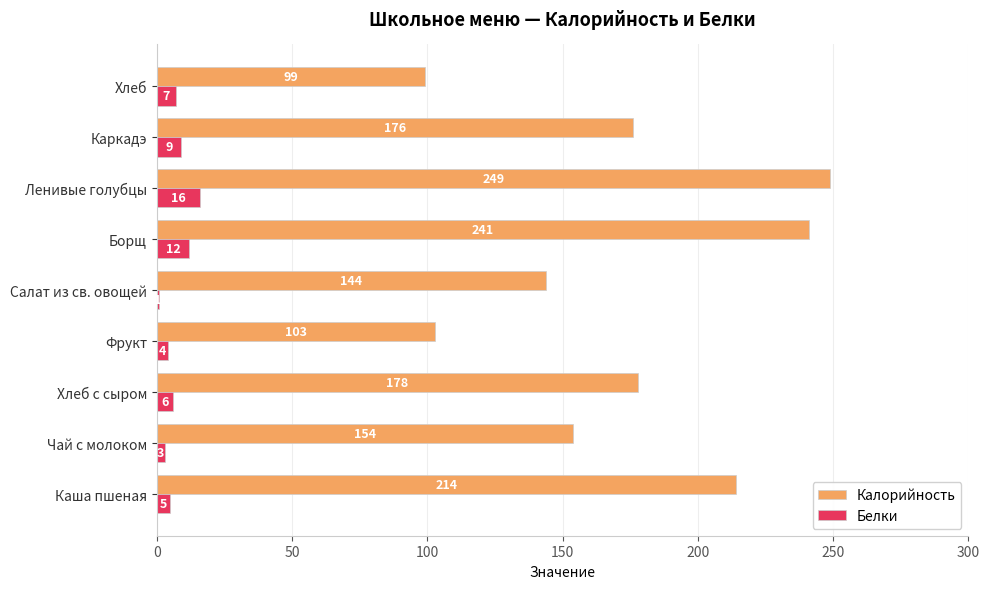

True or false: Калорийность has a value of 133 at Каша пшеная.

False